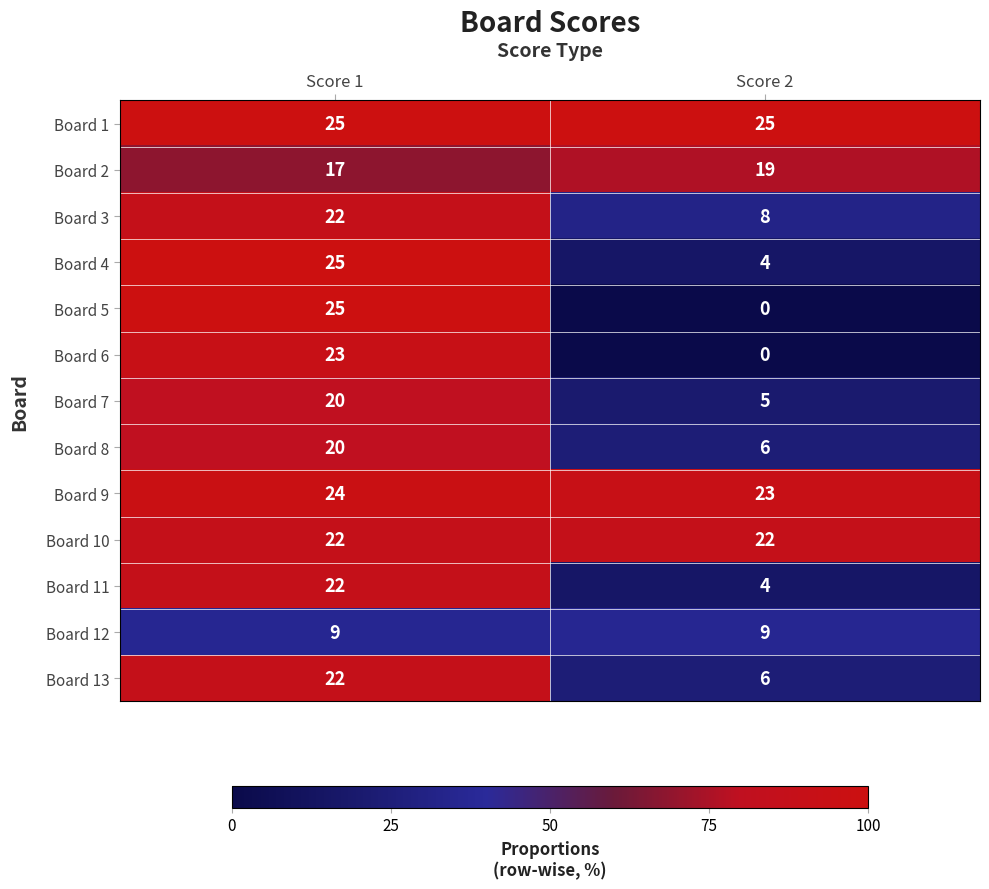

How many data points does each series have?

2